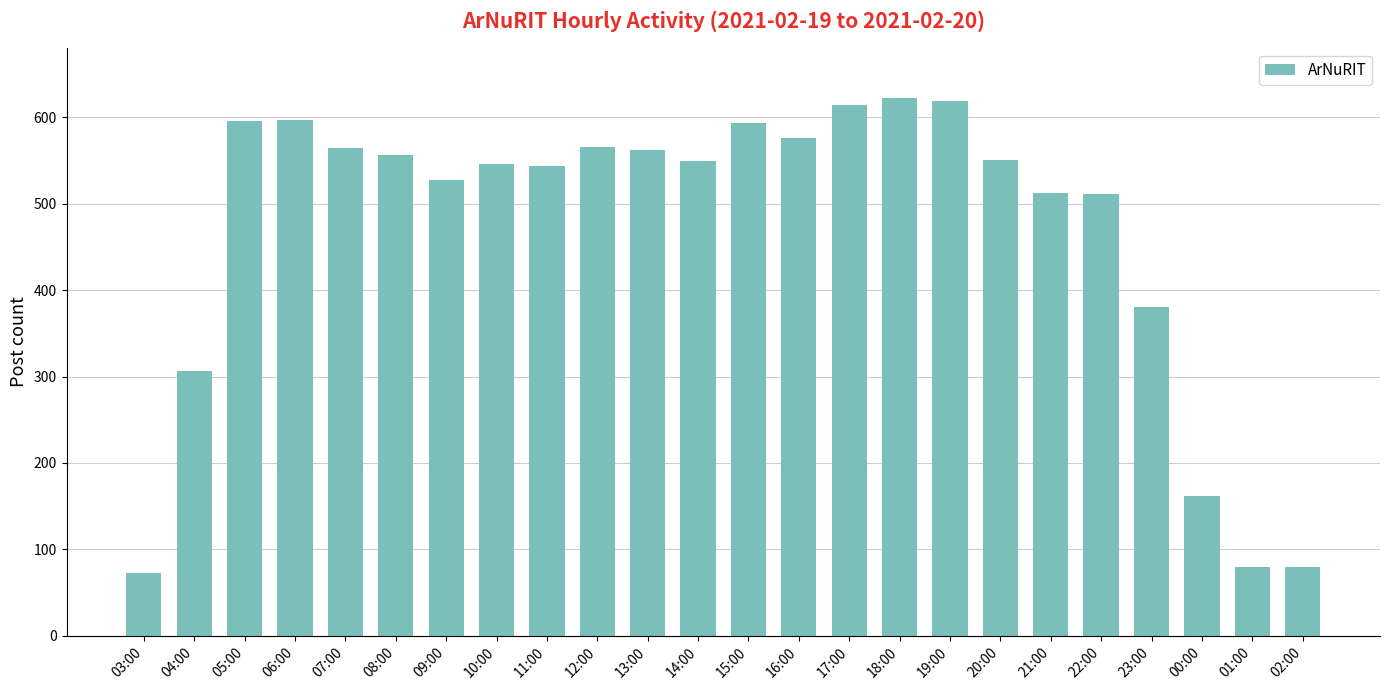

Approximately how many times larger is the value at 05:00 compared to 04:00?

1.9